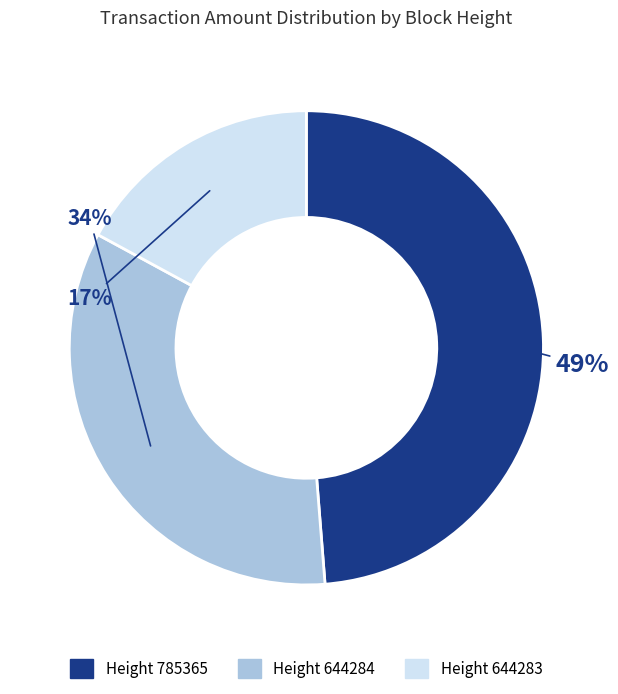

Is there a majority slice in this chart?

No